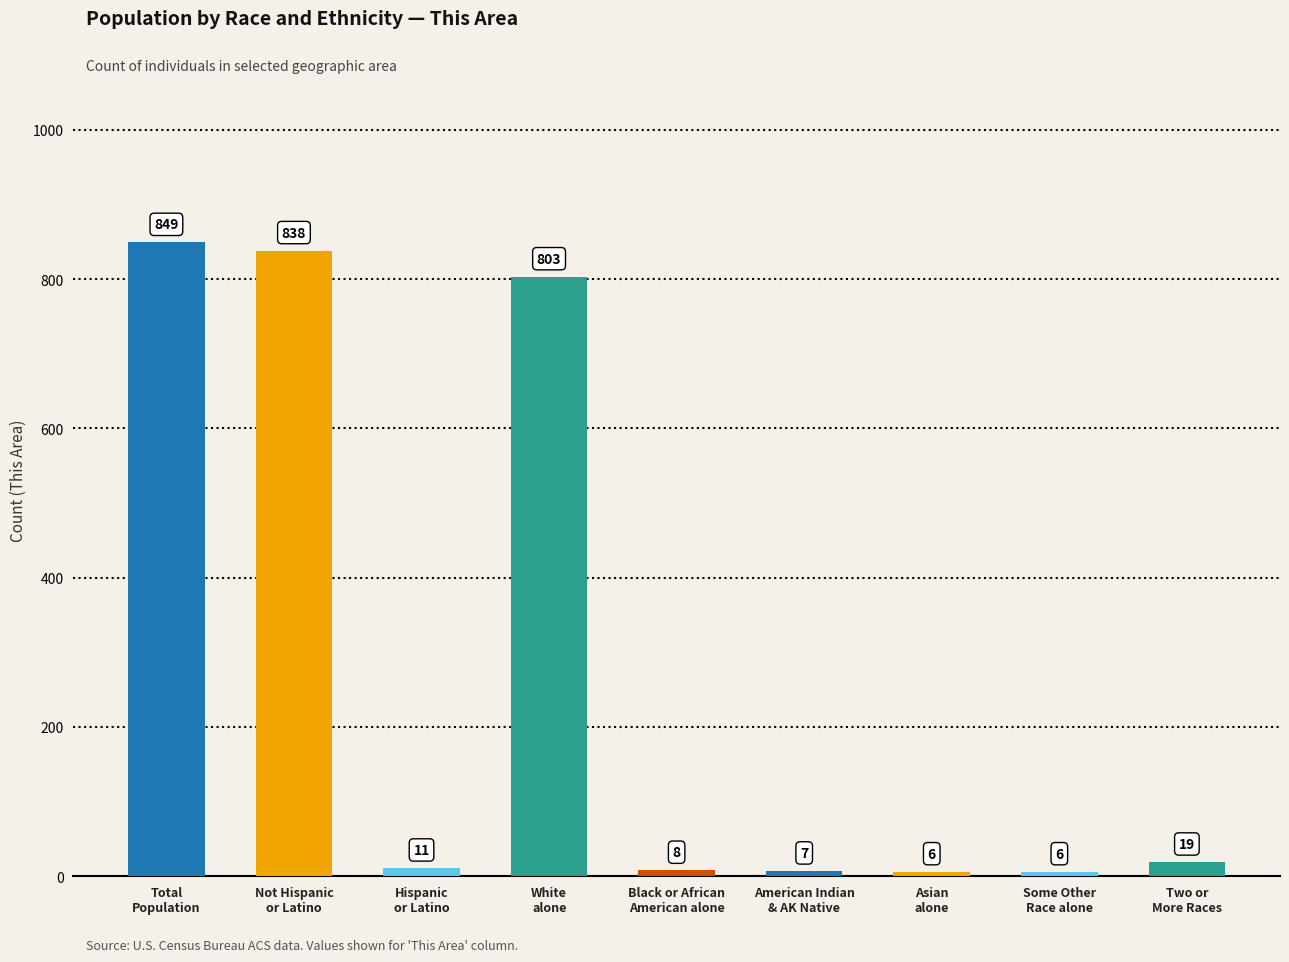

Approximately how many times larger is the value at White
alone compared to Hispanic
or Latino?

73.0